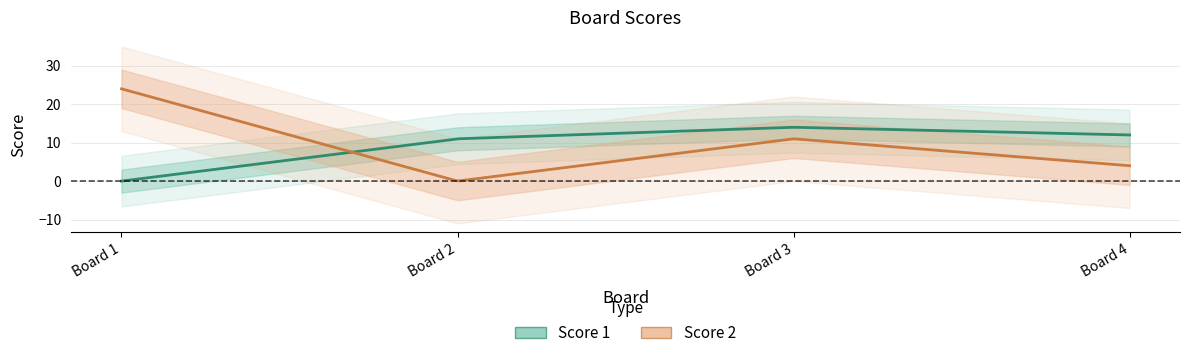

The value of Score 2 at 4 is 6. True or false?

False